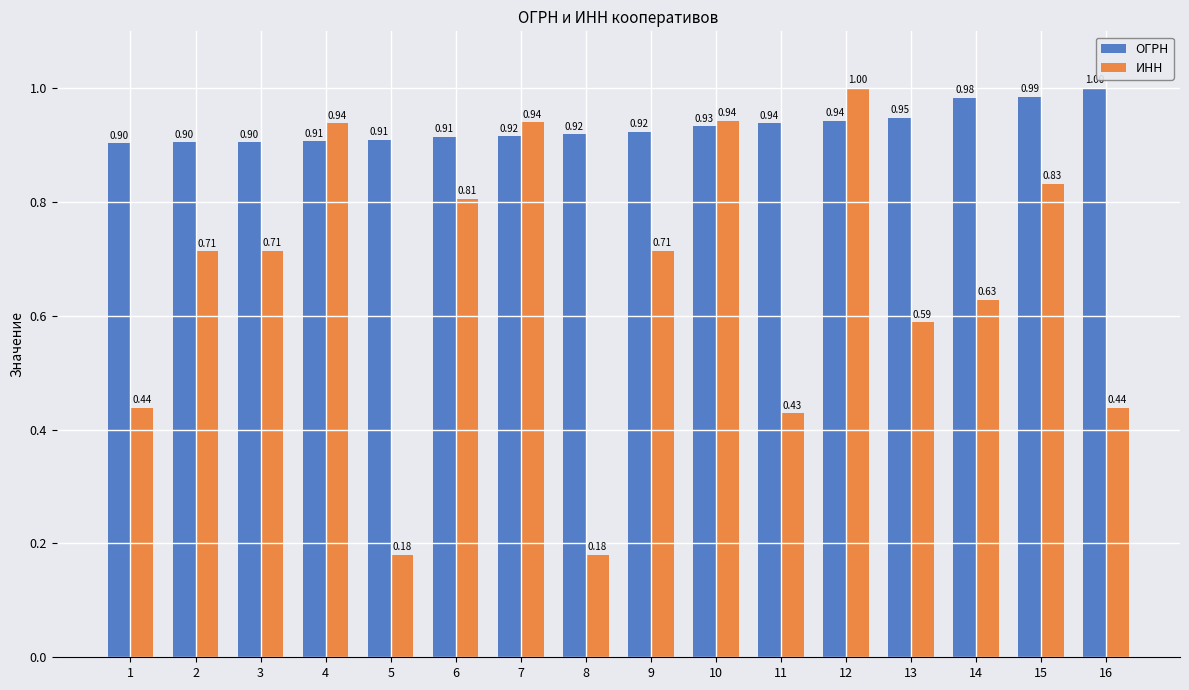

Rank the series at 3 from highest to lowest value.

ОГРН, ИНН